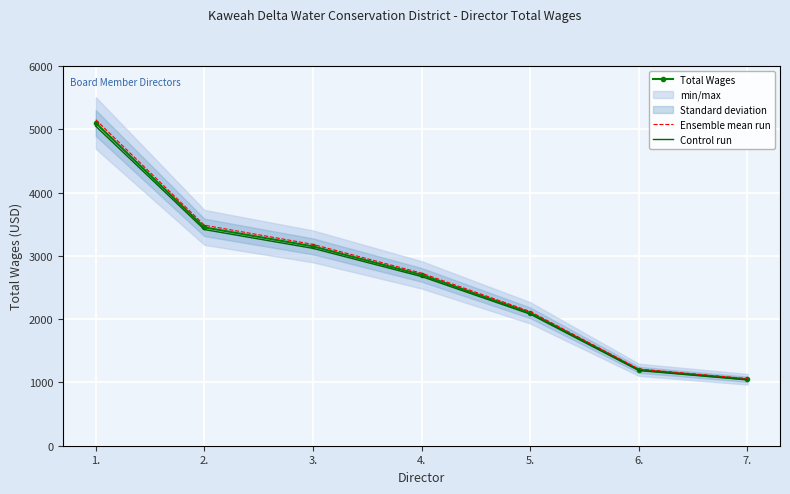

Which series has the largest range (max minus min)?

Ensemble mean run